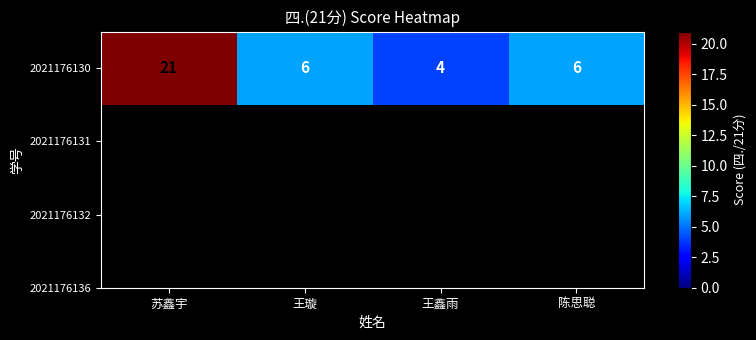

Where does the data first go above 6?

苏鑫宇